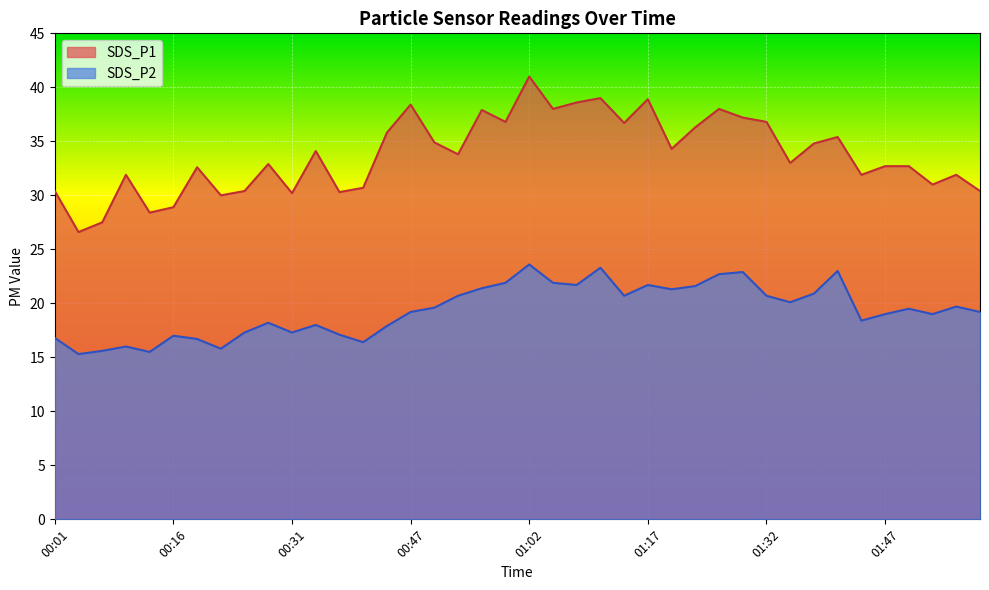

At which category is the sum across all series the highest?

01:02